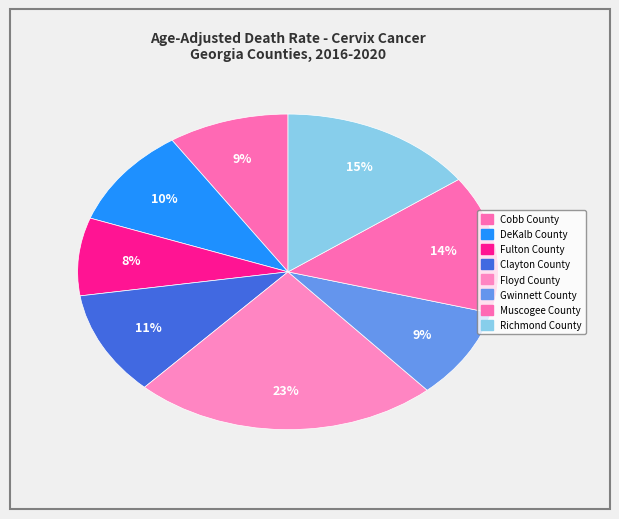

What percentage is the Clayton County slice, to the nearest percent?

11%